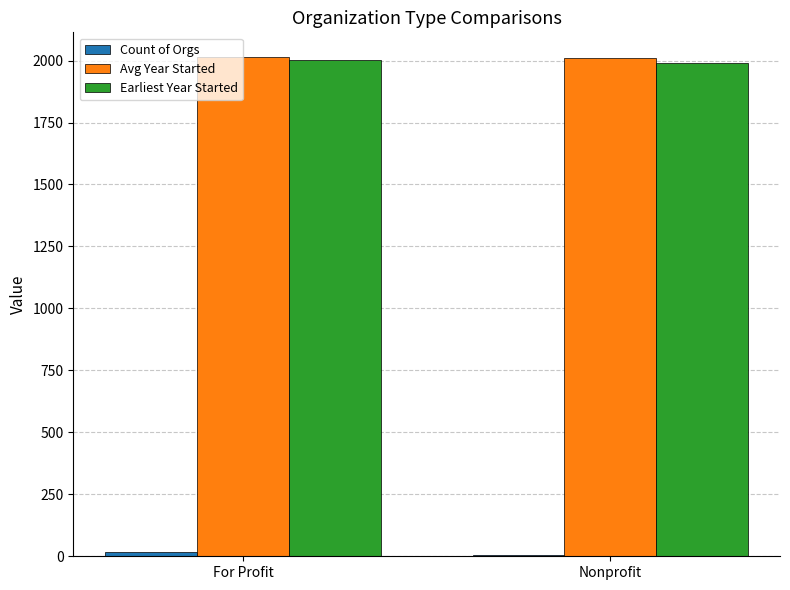

Read the Earliest Year Started value at For Profit.

2001.0